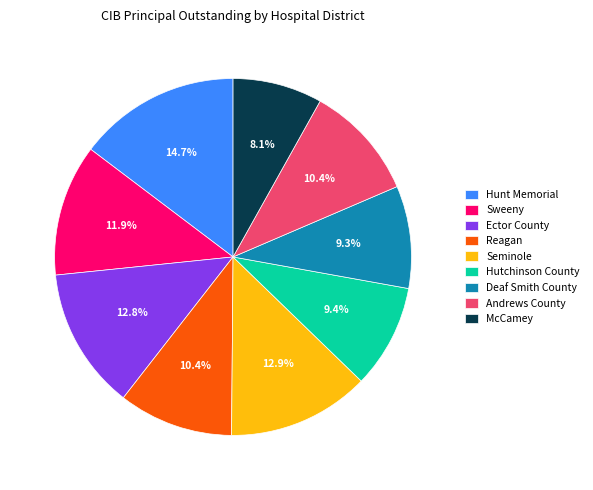

Between McCamey and Ector County, which is larger?

Ector County